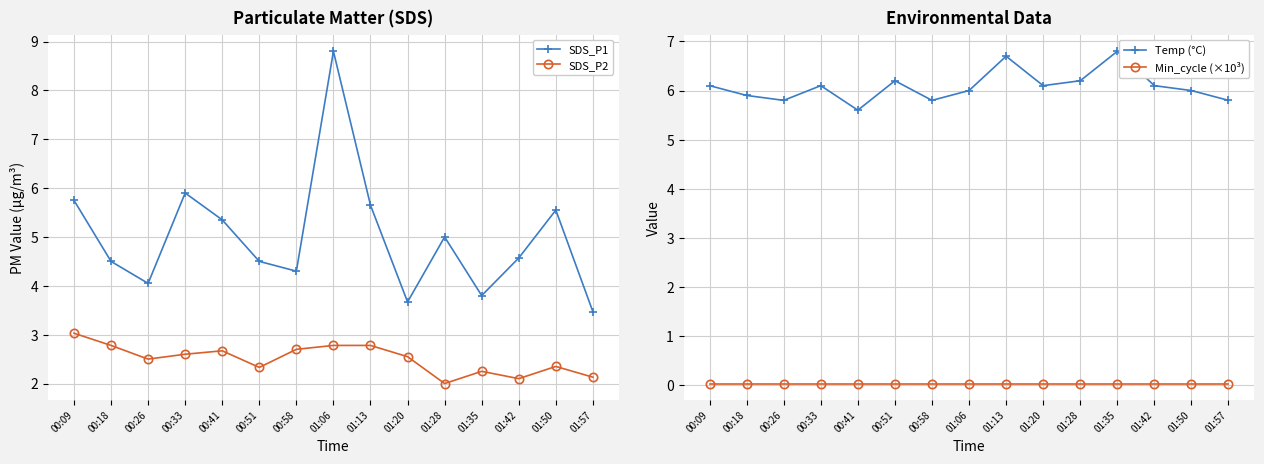

Which series has the widest spread of values?

SDS_P1